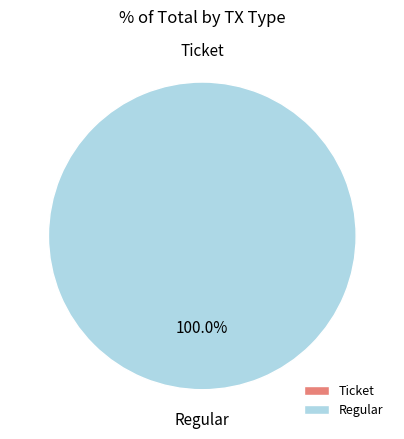

Count the number of slices in the pie.

2